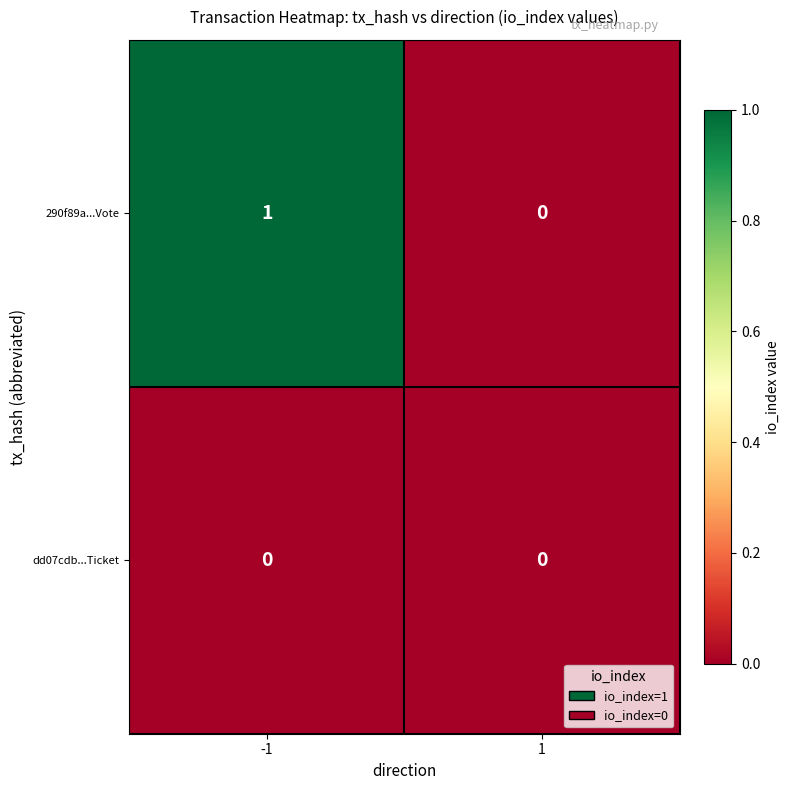

Reading right to left, extract all data points from this chart.

290f89a...Vote: 0	1
dd07cdb...Ticket: 0	0